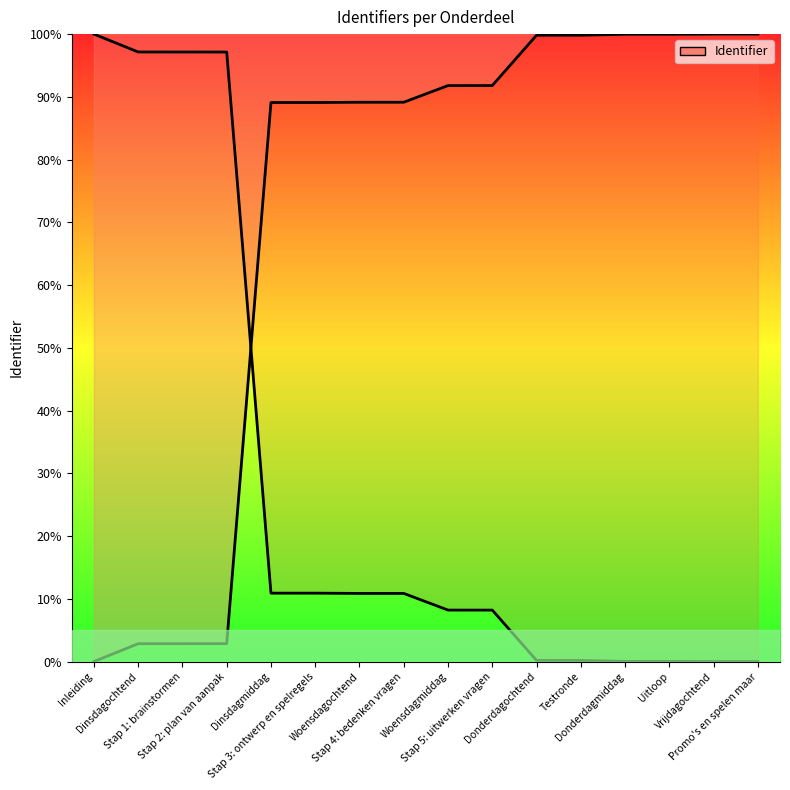

Is this an area chart (filled region under the line)?

No